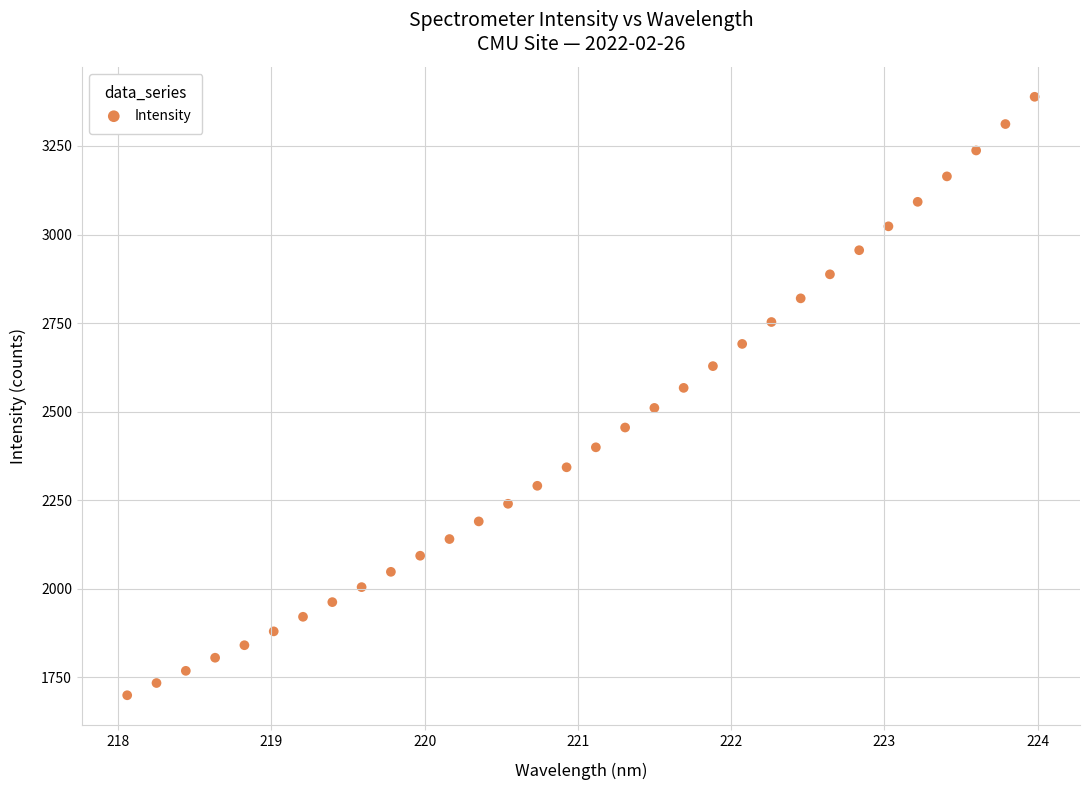

What is the range of X values (max minus min)?

5.9